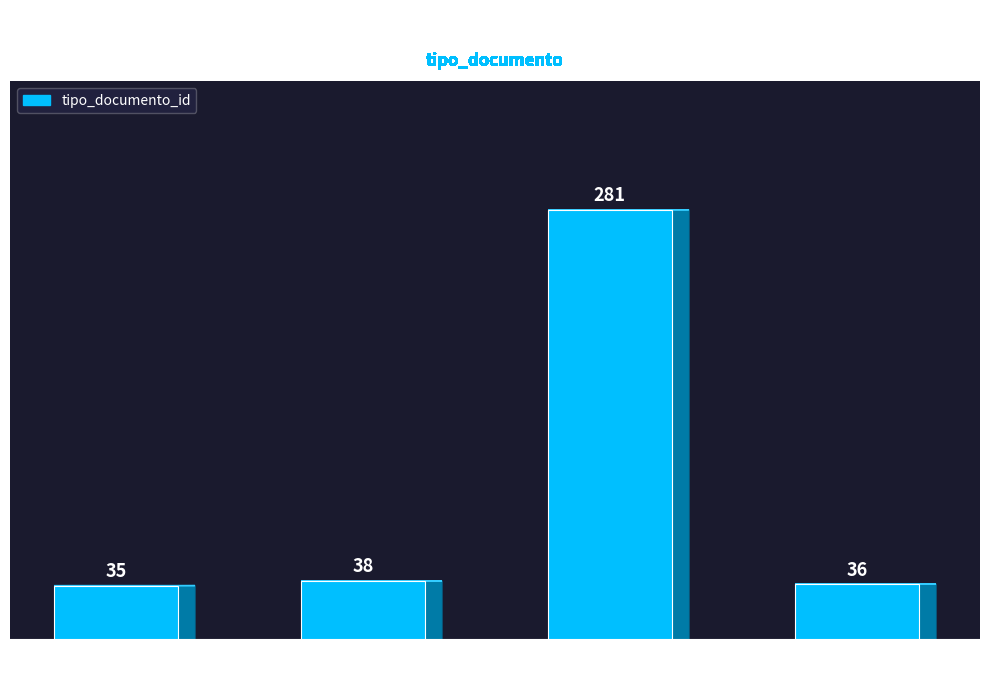

What is the sum of all values?

390